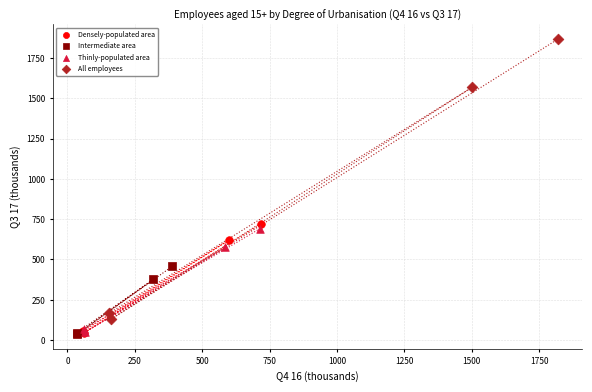

Which series contains the highest Y value?

All employees